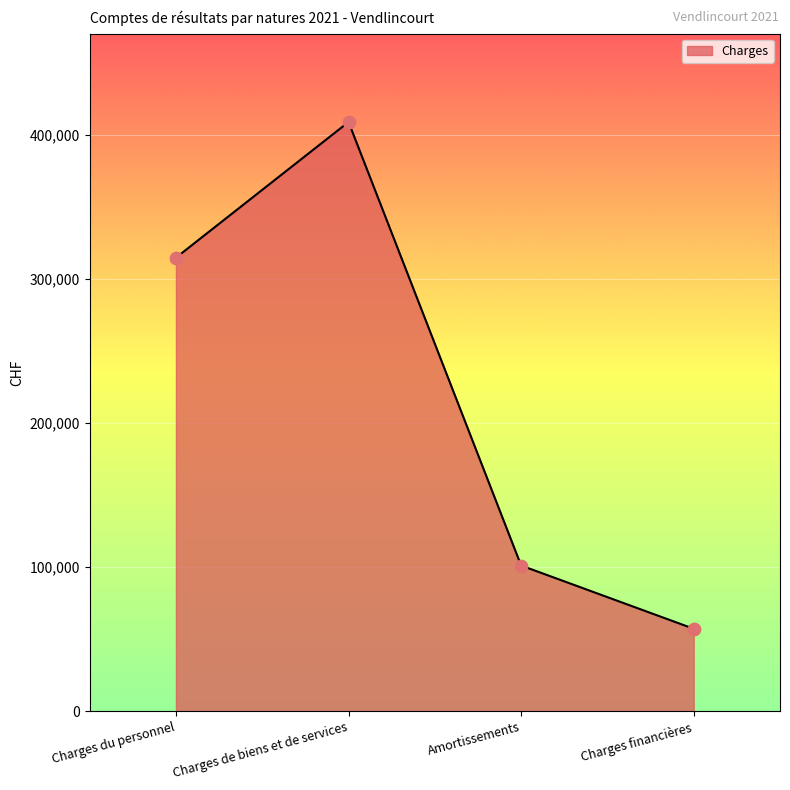

What is the change in value from Charges de biens et de services to Amortissements?

-308015.8